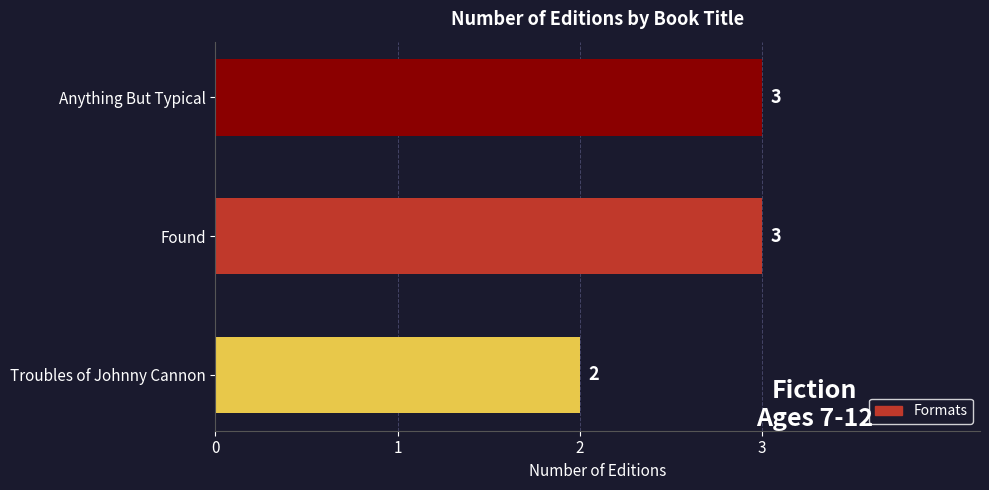

Which category has the lowest value across all series?

Troubles of Johnny Cannon